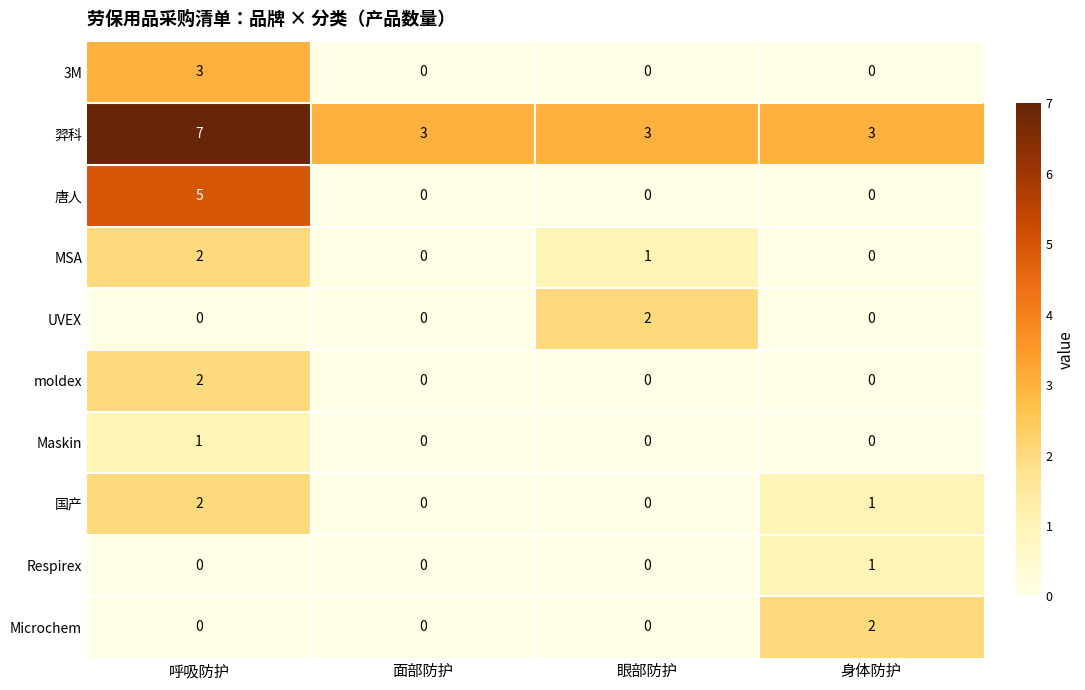

Which series has the widest spread of values?

唐人